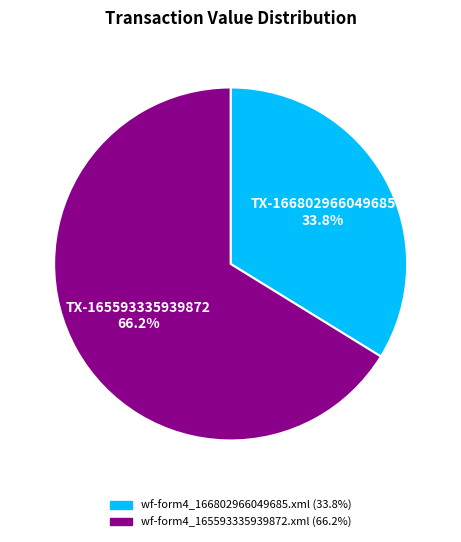

Which category has the biggest portion of the pie?

wf-form4_165593335939872.xml